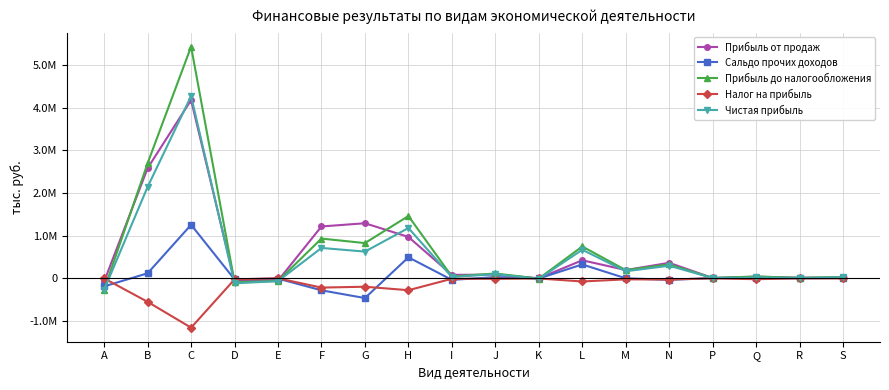

What is the difference between the maximum and minimum values in the Прибыль до налогообложения series?

5699752